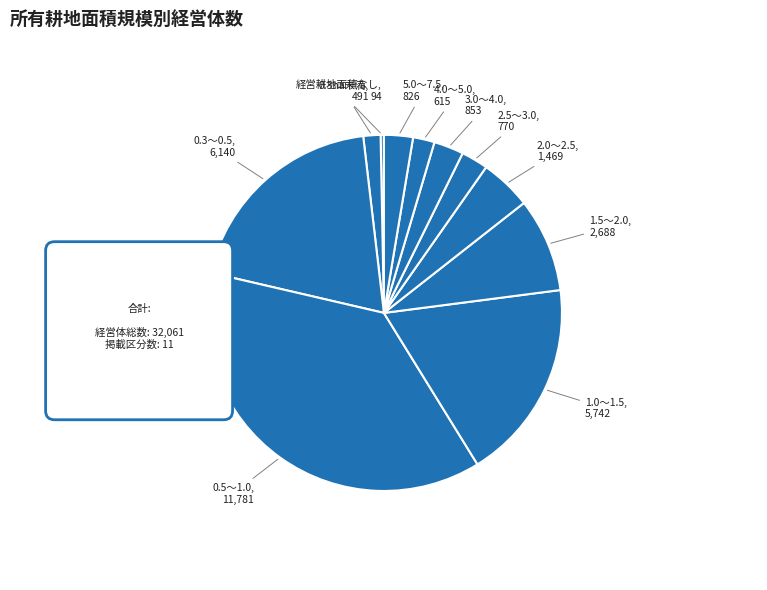

What is the ratio of the value at 2.5～3.0 to the value at 4.0～5.0?

1.3